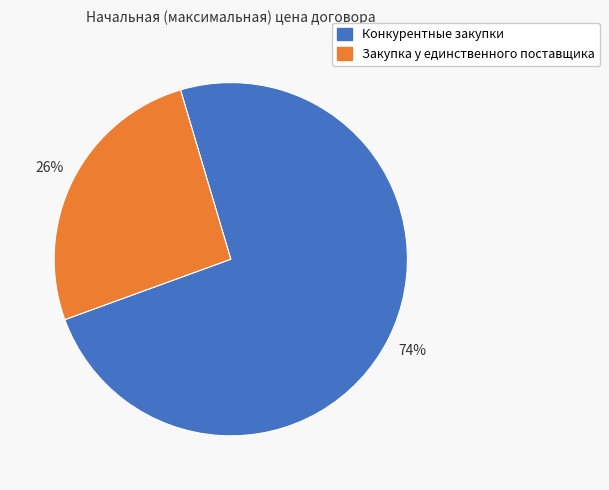

To the nearest percent, what is the combined percentage of Закупка у единственного поставщика and Конкурентные закупки?

100%